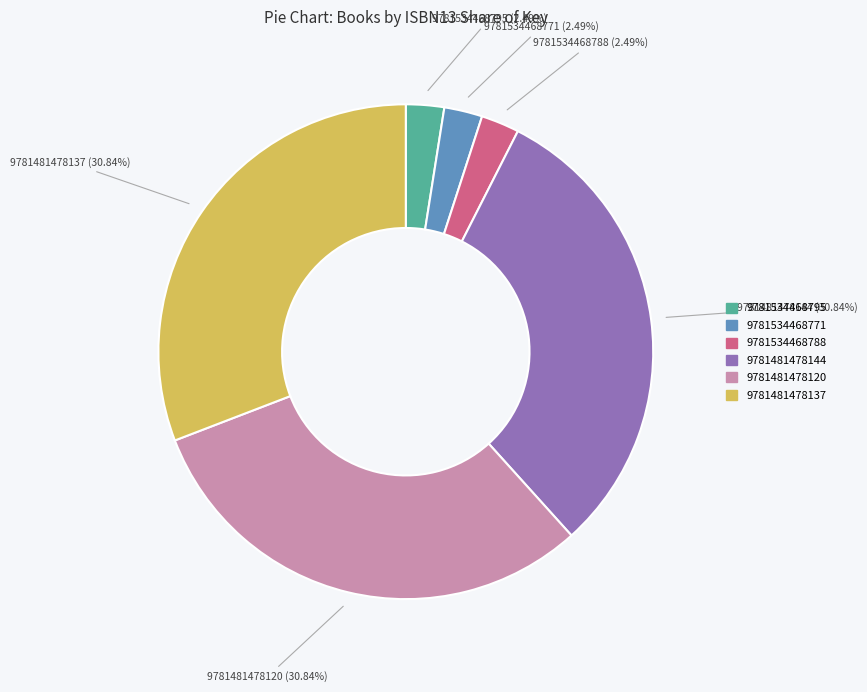

Does any single category account for the majority?

No